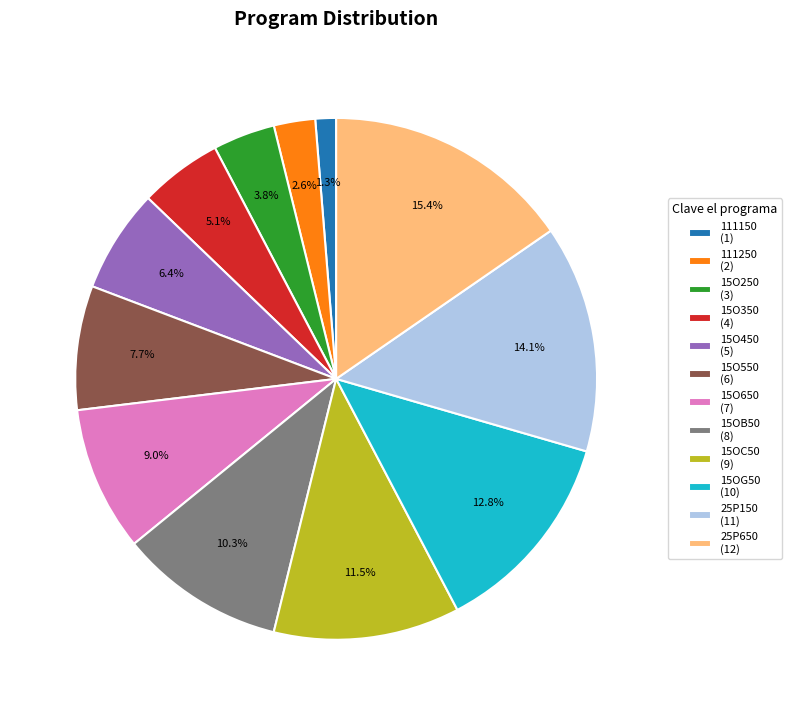

What is the ratio of the value at 15OG50 to the value at 15O350?

2.5